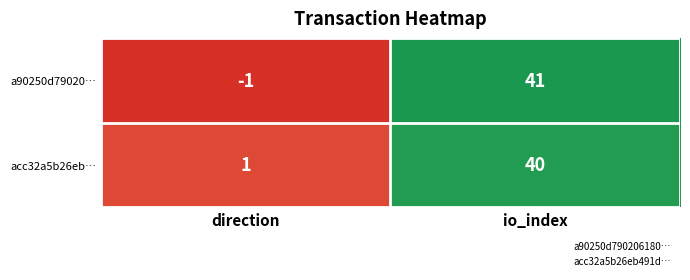

List the series in order of their overall mean, highest first.

acc32a5b26eb…, a90250d79020…